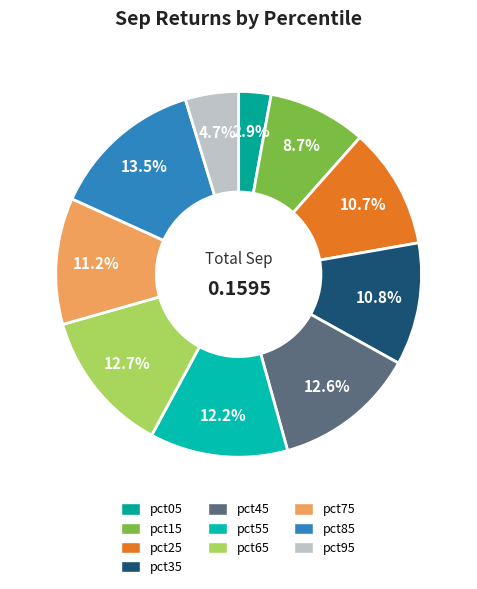

How many segments does this pie chart have?

10